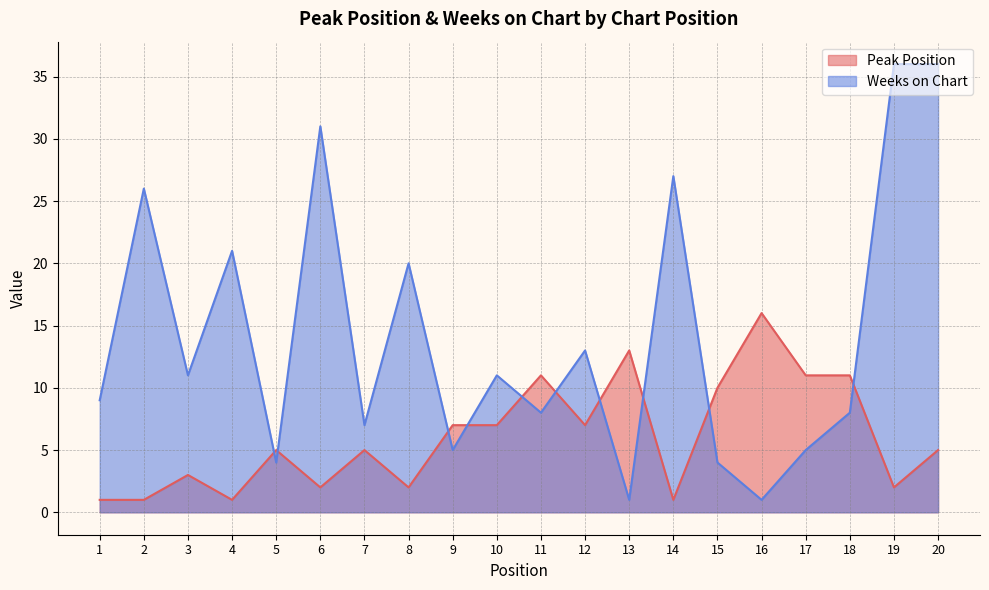

Rank the series by their maximum value, from highest to lowest.

Weeks on Chart, Peak Position